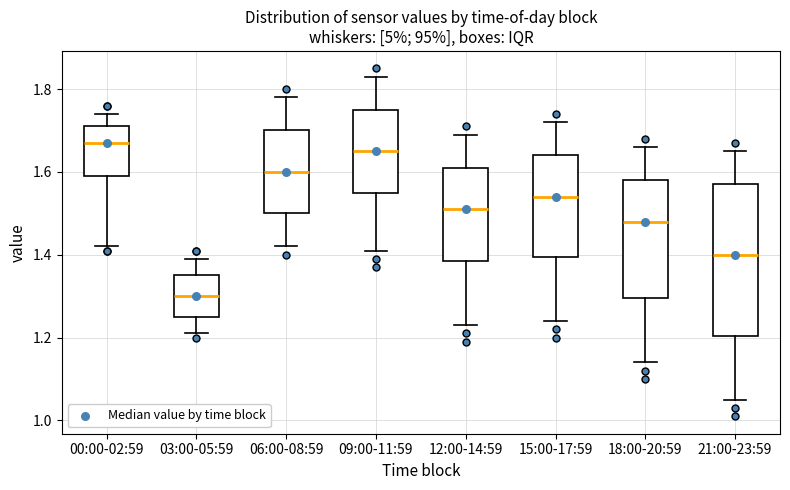

Reading left to right, read every box against the y-axis: the position of its median line, the range the box covers, and the ends of its whiskers. The values are not printed on the chart, so give them approximately, as read against the axis.

00:00-02:59: median 1.68, box 1.60 to 1.72, whiskers 1.42 to 1.74
03:00-05:59: median 1.30, box 1.26 to 1.36, whiskers 1.22 to 1.40
06:00-08:59: median 1.60, box 1.50 to 1.70, whiskers 1.42 to 1.78
09:00-11:59: median 1.66, box 1.56 to 1.76, whiskers 1.42 to 1.84
12:00-14:59: median 1.52, box 1.38 to 1.62, whiskers 1.24 to 1.70
15:00-17:59: median 1.54, box 1.40 to 1.64, whiskers 1.24 to 1.72
18:00-20:59: median 1.48, box 1.30 to 1.58, whiskers 1.14 to 1.66
21:00-23:59: median 1.40, box 1.20 to 1.58, whiskers 1.06 to 1.66